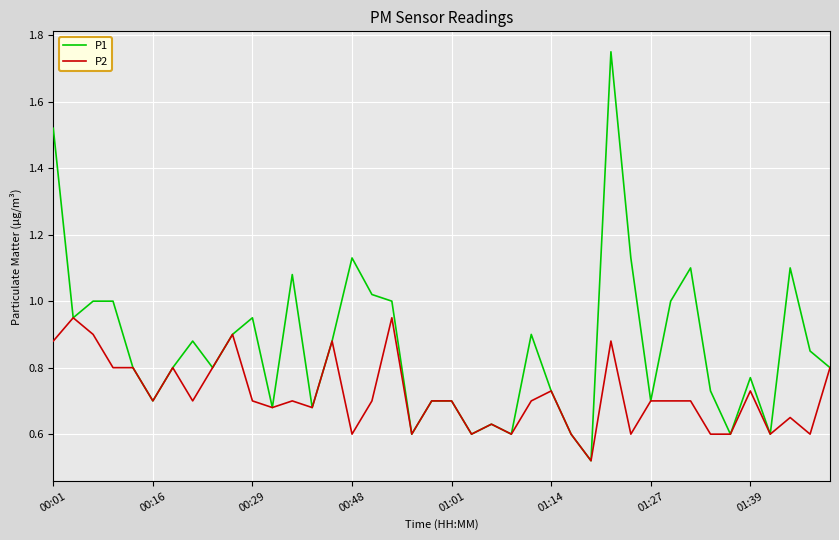

At how many categories does at least one series exceed 0?

40